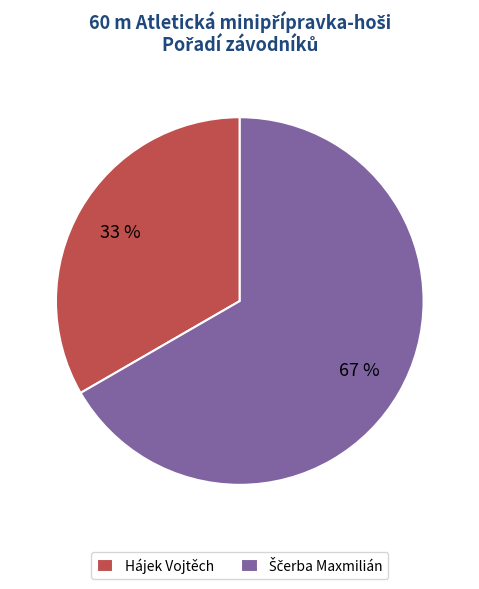

How many slices are in this pie chart?

2